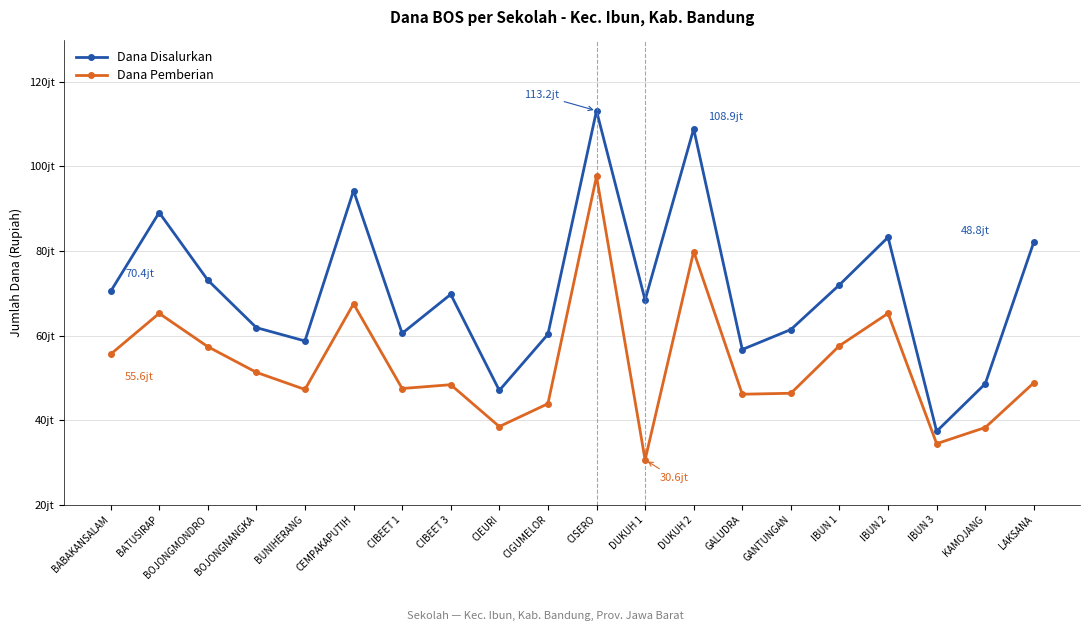

Where is the first local minimum for Dana Disalurkan?

BUNIHERANG